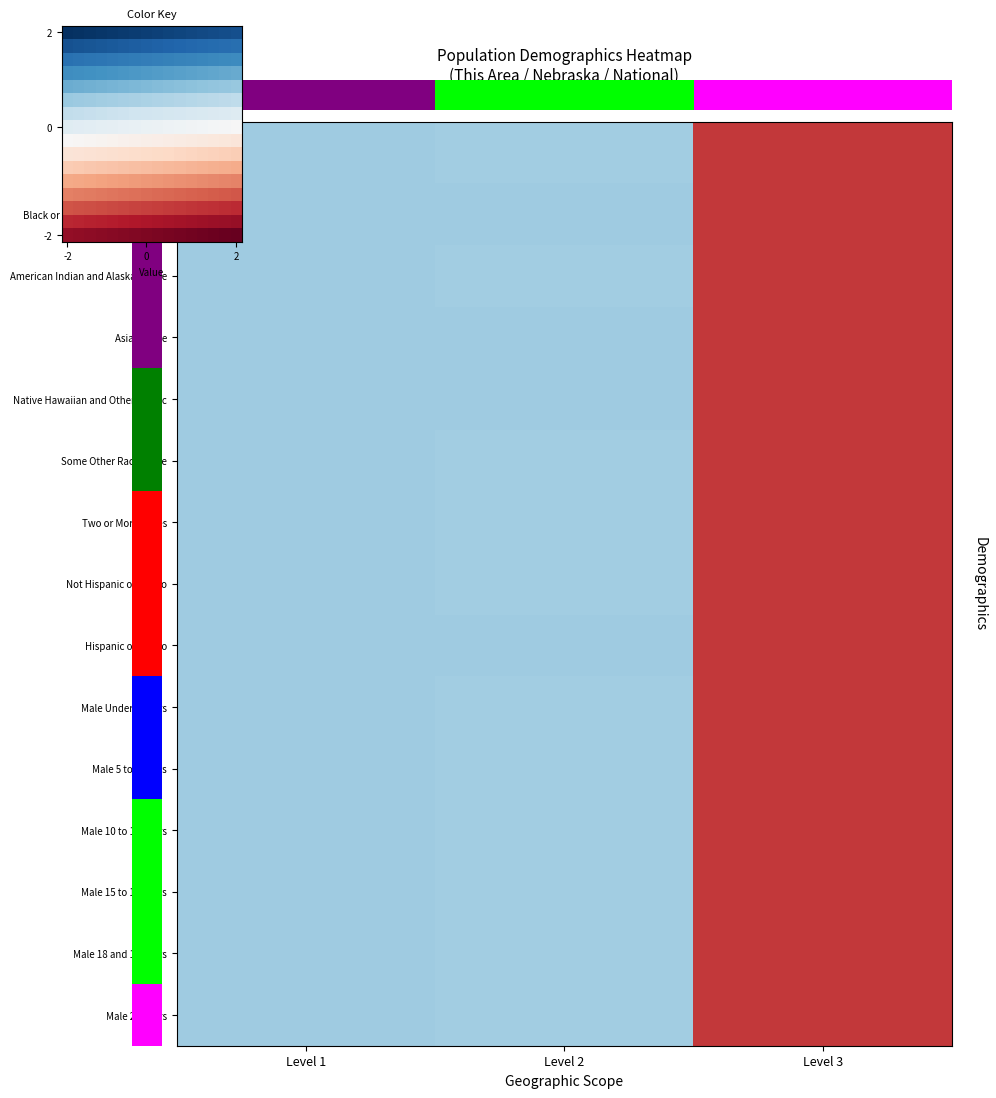

What is the total value across all series at Level 2?

-1.6